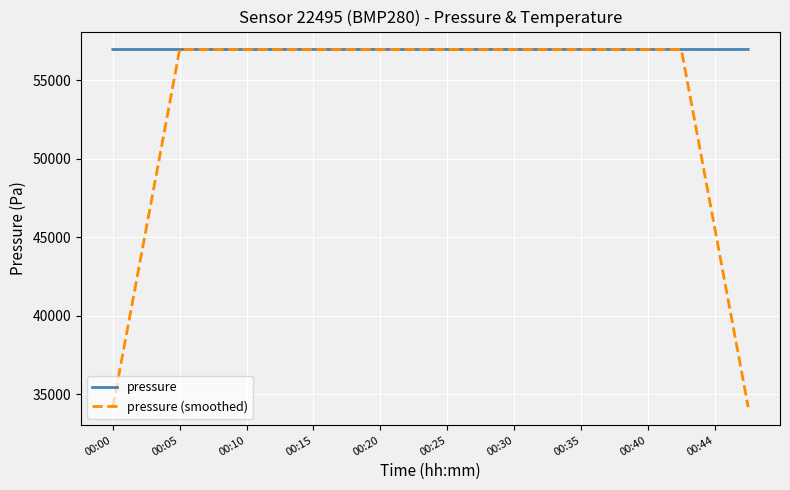

What is the difference between the maximum and minimum values in the pressure (smoothed) series?

22790.4